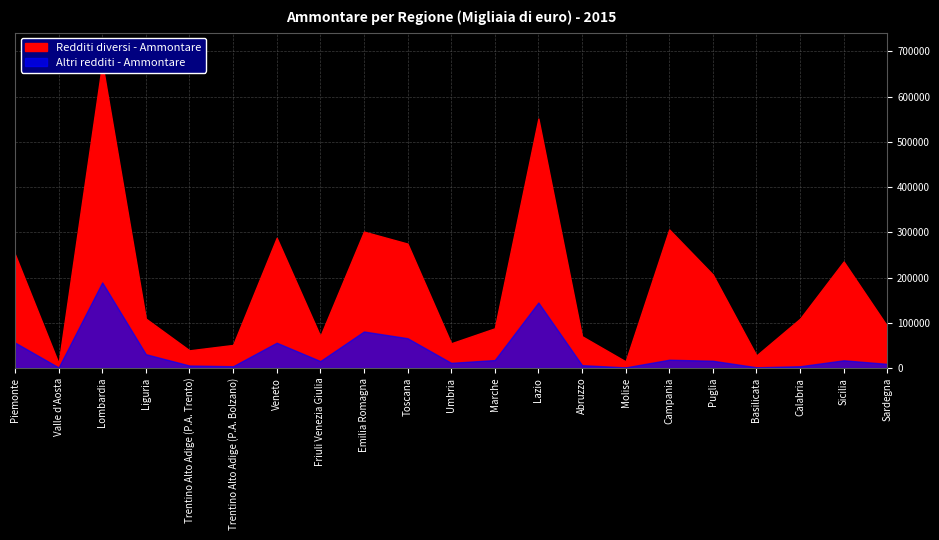

Which series changed the most between Umbria and Abruzzo?

Redditi diversi - Ammontare